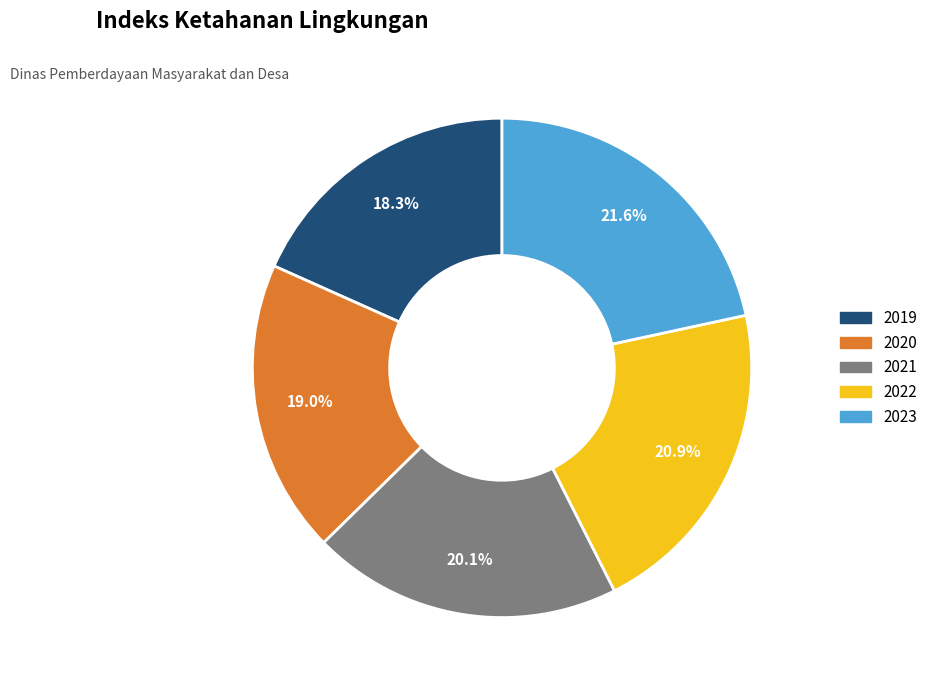

To the nearest percent, what is the difference between the 2022 and 2023 slice percentages?

1%